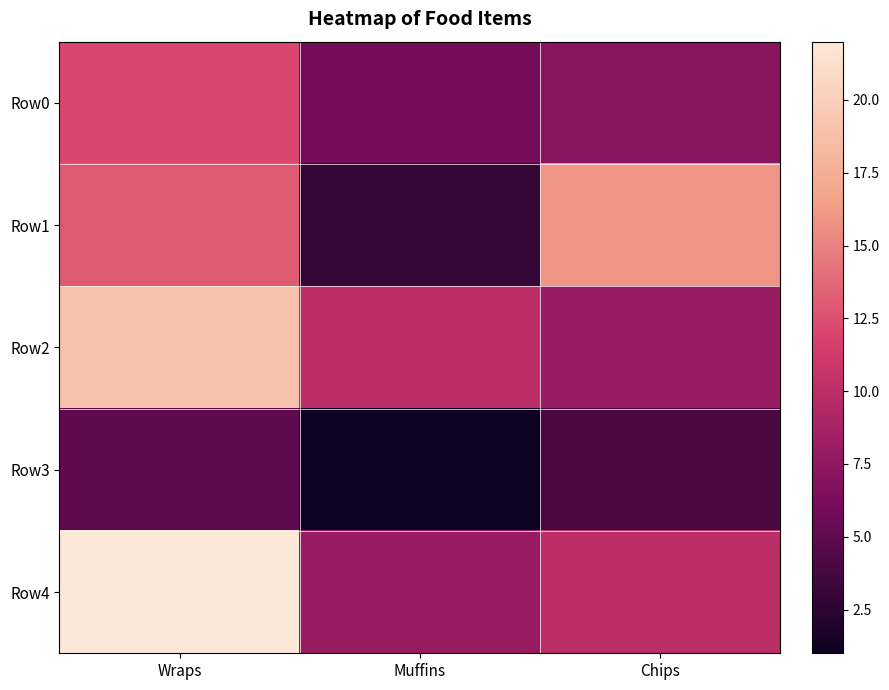

Reading right to left, extract all data points from this chart.

Row0: Chips=7	Muffins=6	Wraps=12
Row1: Chips=16	Muffins=3	Wraps=13
Row2: Chips=8	Muffins=10	Wraps=19
Row3: Chips=4	Muffins=1	Wraps=5
Row4: Chips=10	Muffins=8	Wraps=22